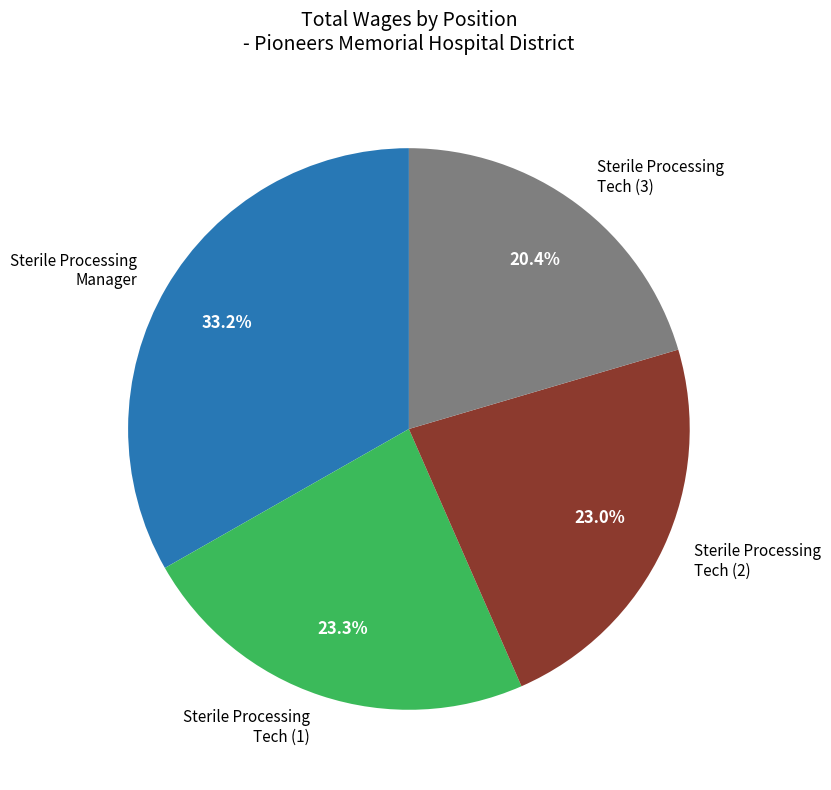

Is there any slice that represents more than half of the pie?

No